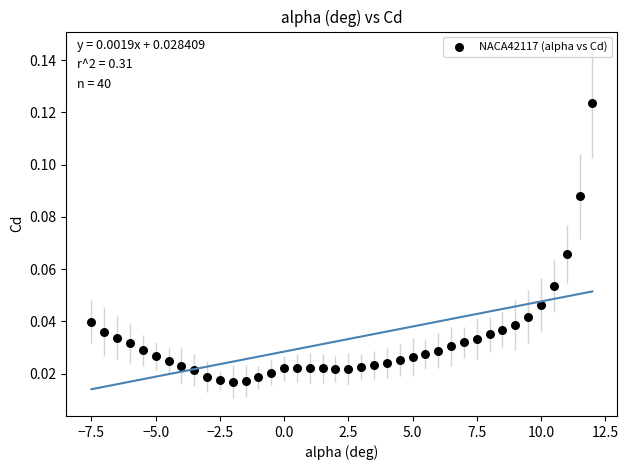

What is the range of X values (max minus min)?

19.5